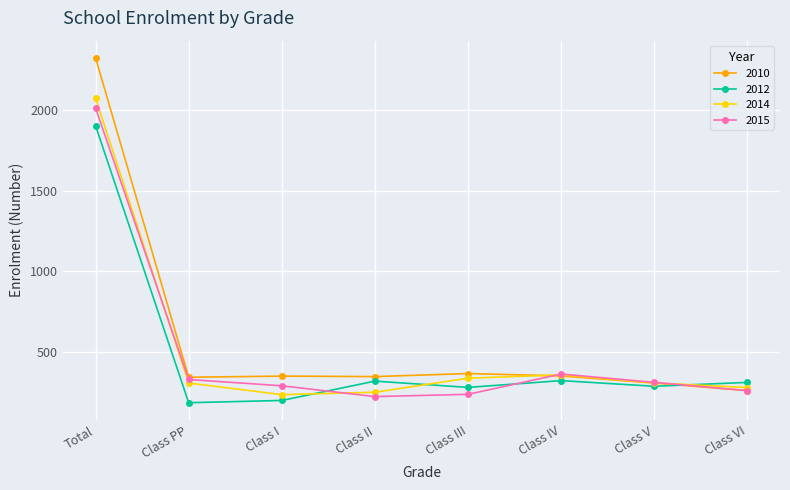

Read the 2014 value at Class I, to the nearest 10.

240